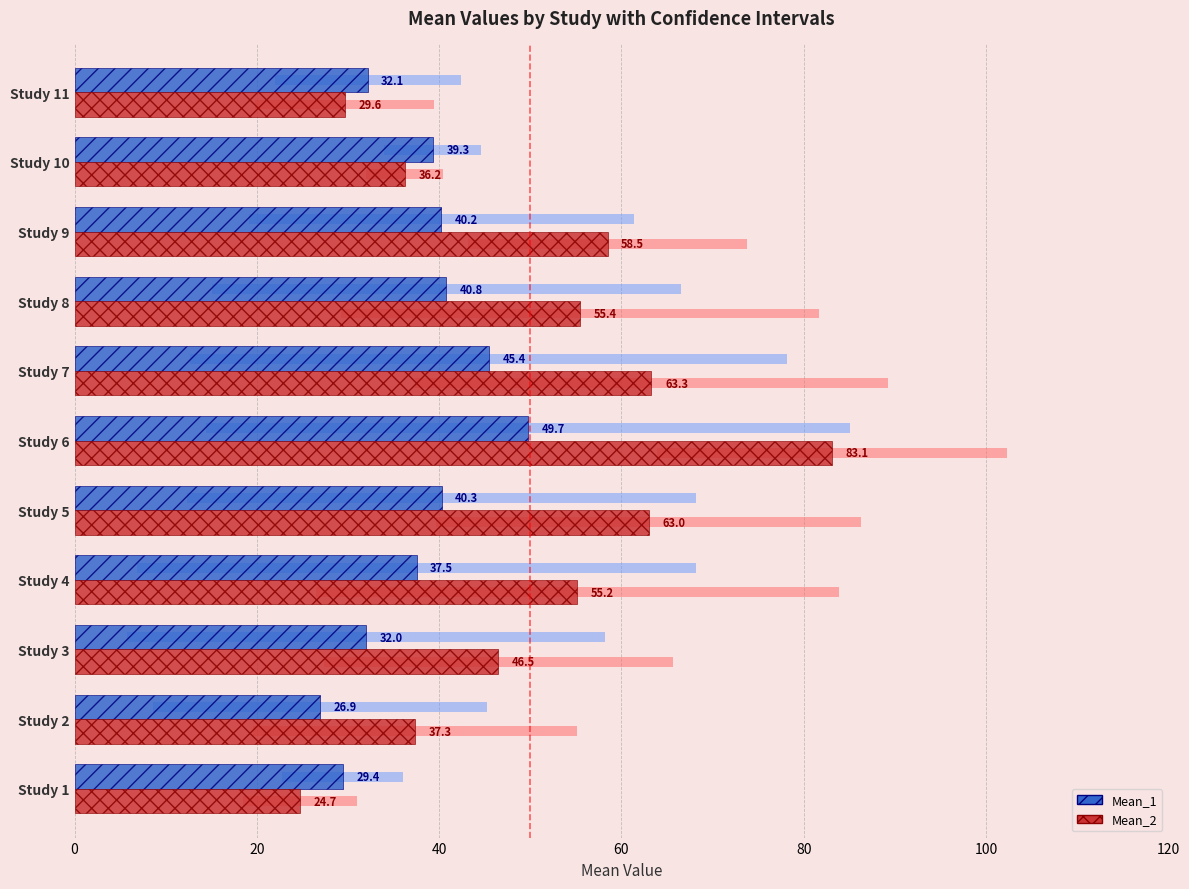

The Mean_1 series shows 71.8 at Study 5. True or false?

False